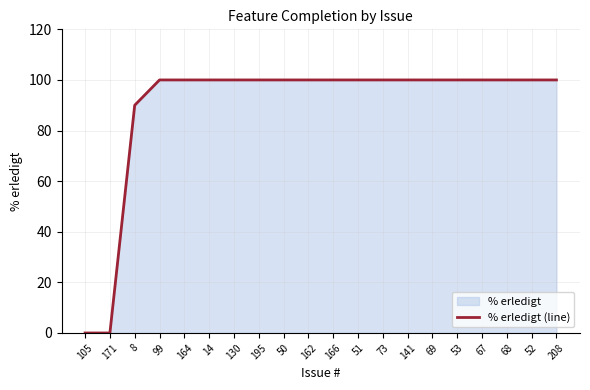

What is the ratio of the value at 69 to the value at 208?

1.0